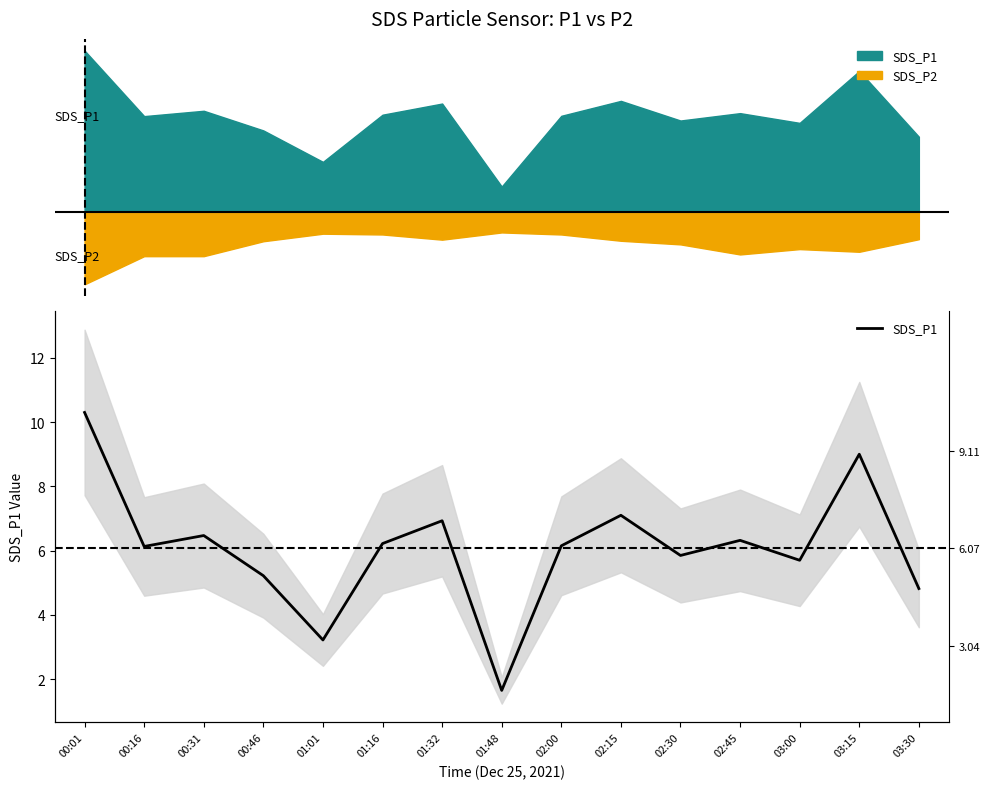

Is it true that the value at 00:16 is 6.1?

True